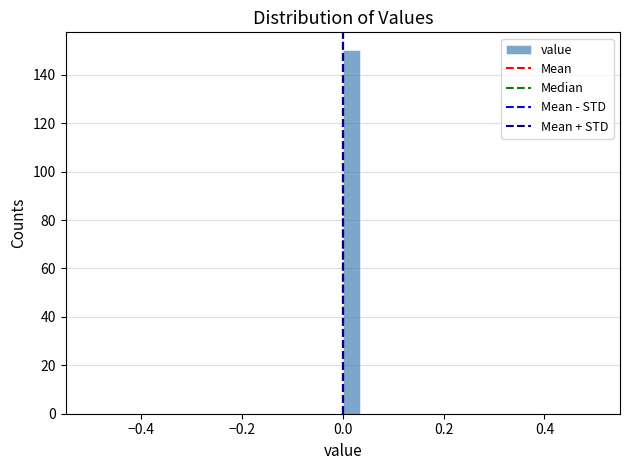

Around what value on the x-axis is the tallest bar? Give the approximate position of its centre, as read against the axis.

0.02